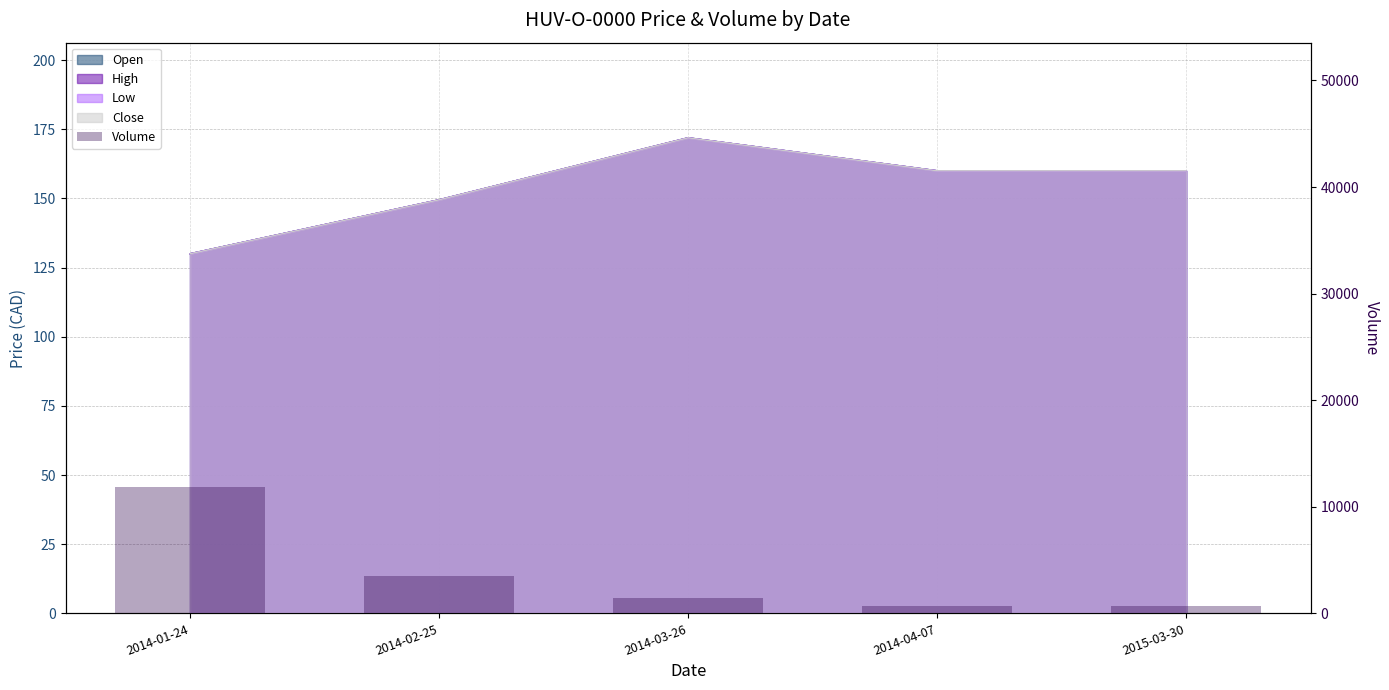

Which label corresponds to the largest value in the chart?

2014-01-24